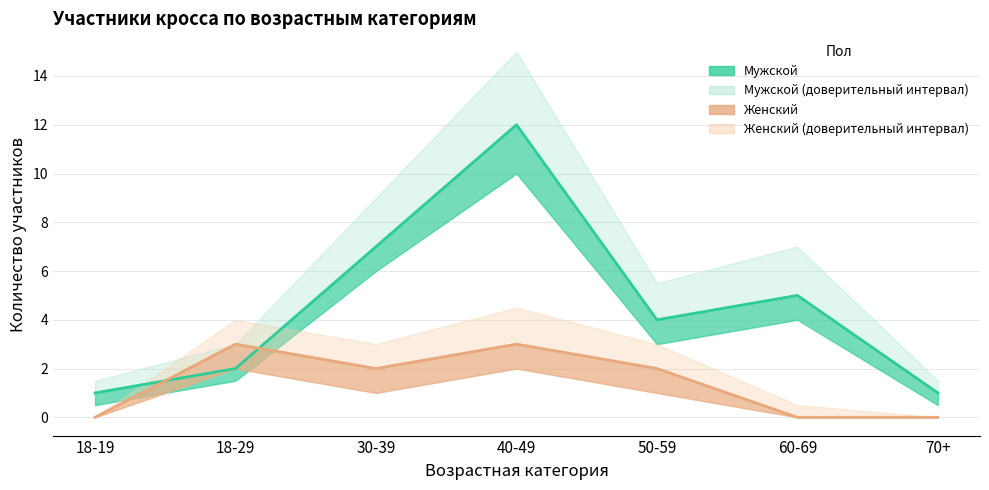

Reading left to right, extract all data points from this chart.

Мужской: 18-19=1	18-29=2	30-39=7	40-49=12	50-59=4	60-69=5	70+=1
Женский: 18-19=0	18-29=3	30-39=2	40-49=3	50-59=2	60-69=0	70+=0